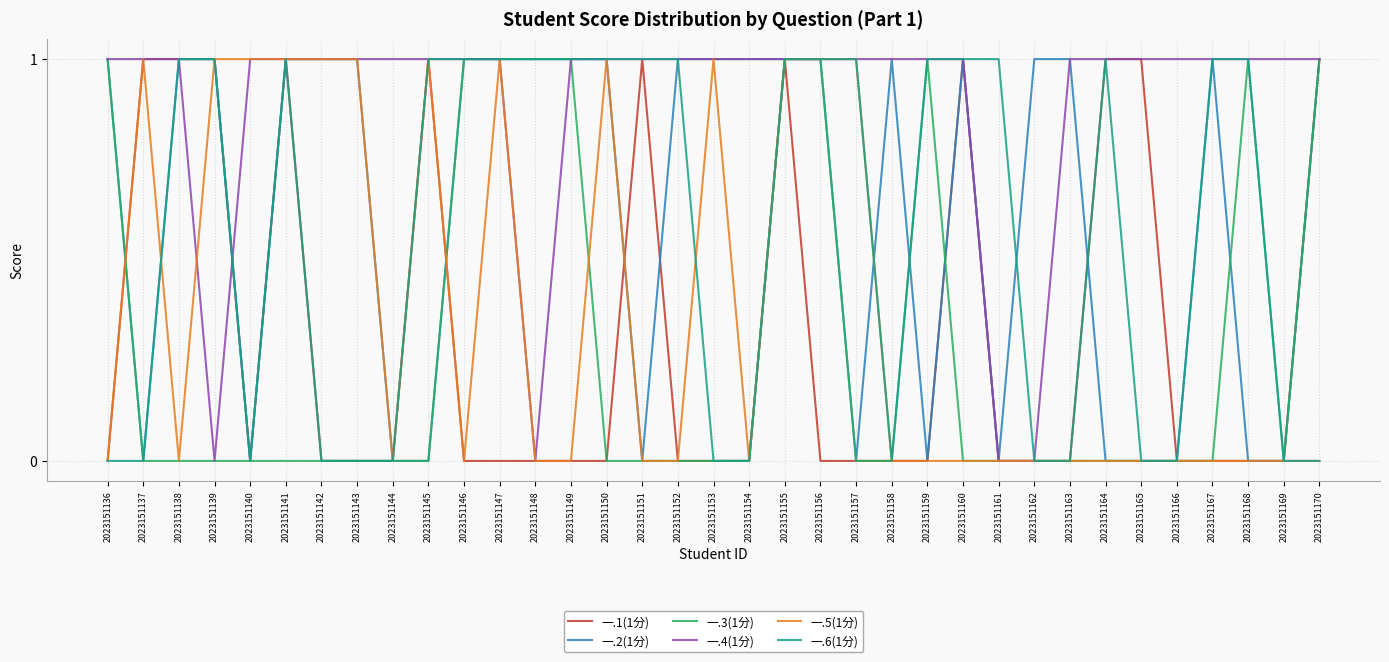

The value of 一.6(1分) at 2023151152 is 1. True or false?

True